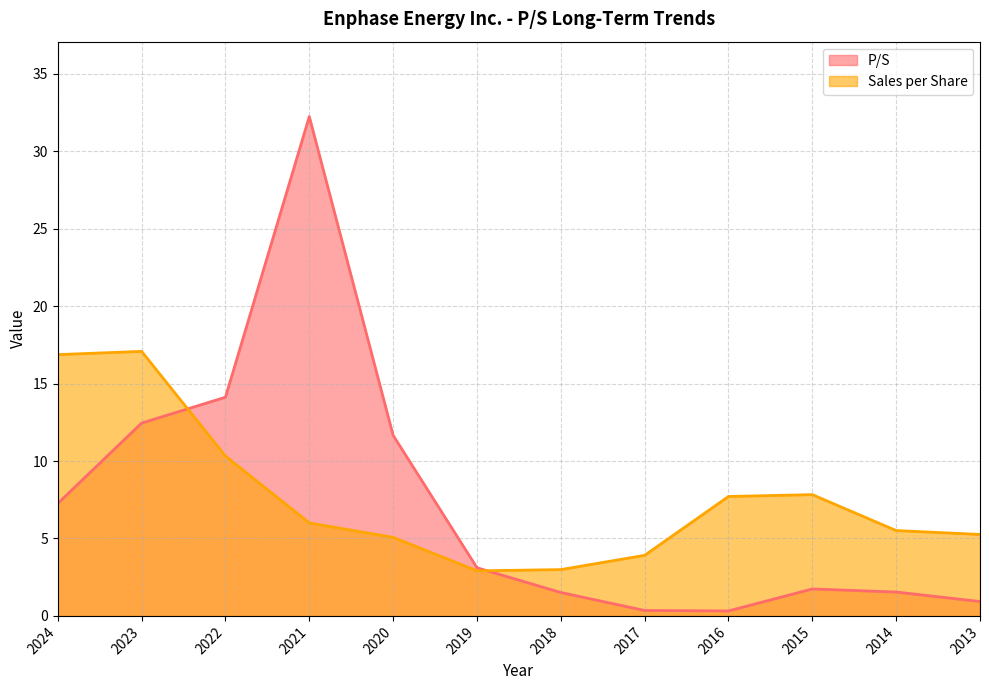

At which label does Sales per Share reach its peak?

2023